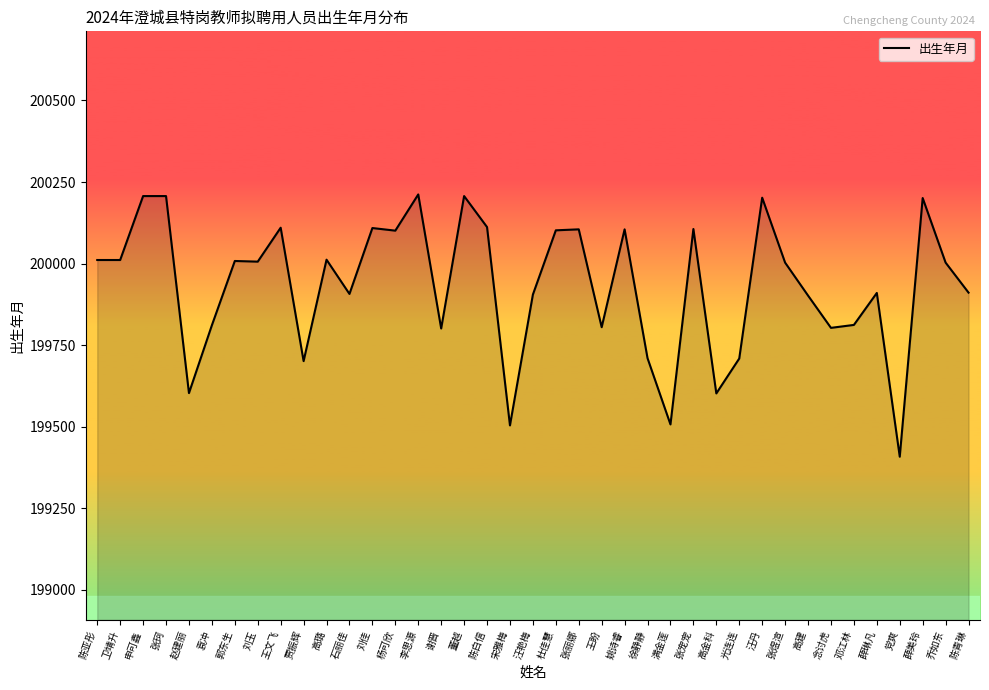

True or false: the data shows 358119 at 张珂.

False